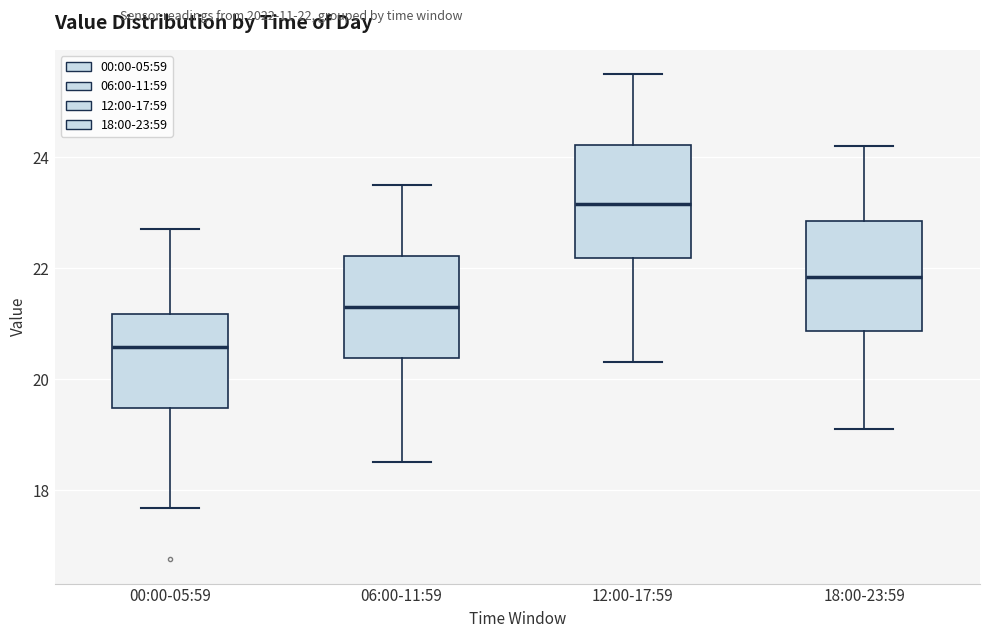

Reading left to right, transcribe this box plot: for each box, give where its median line is, the range the box spans, and where its two whiskers end, as read against the y-axis. The values are not printed on the chart, so give them approximately, as read against the axis.

00:00-05:59: median 20.6, box 19.4 to 21.2, whiskers 17.6 to 22.8
06:00-11:59: median 21.4, box 20.4 to 22.2, whiskers 18.6 to 23.6
12:00-17:59: median 23.2, box 22.2 to 24.2, whiskers 20.4 to 25.6
18:00-23:59: median 21.8, box 20.8 to 22.8, whiskers 19.2 to 24.2